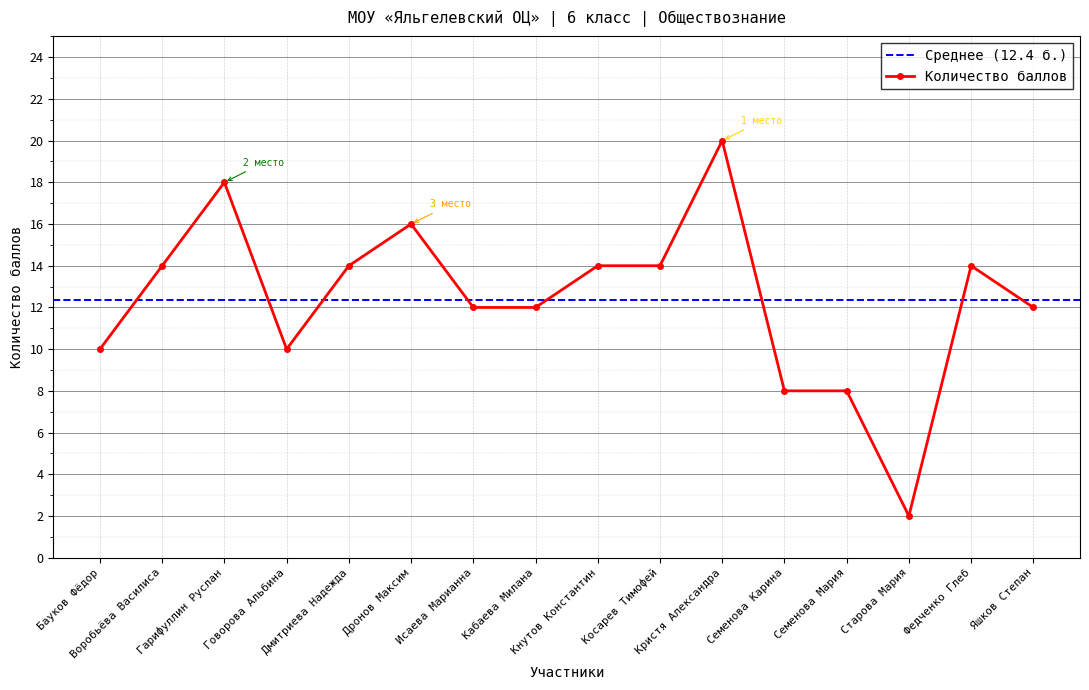

True or false: the data shows 1 at Старова Мария.

False